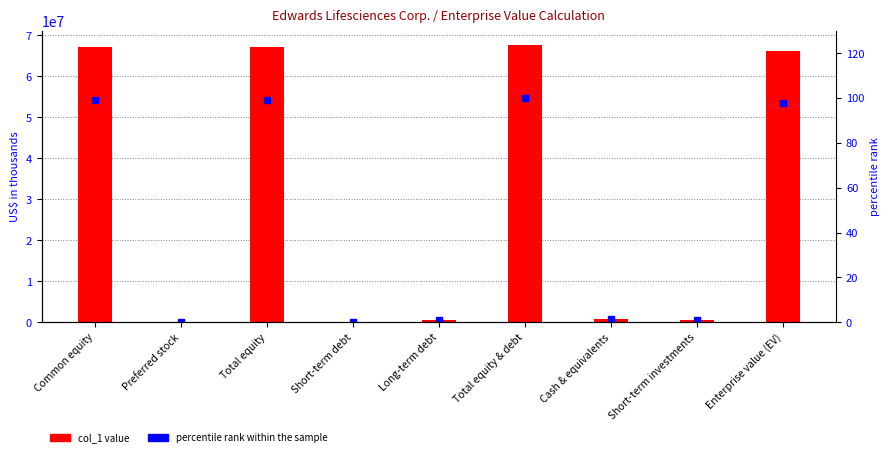

What is the spread (max minus min) of values at Cash & equivalents?

862798.7